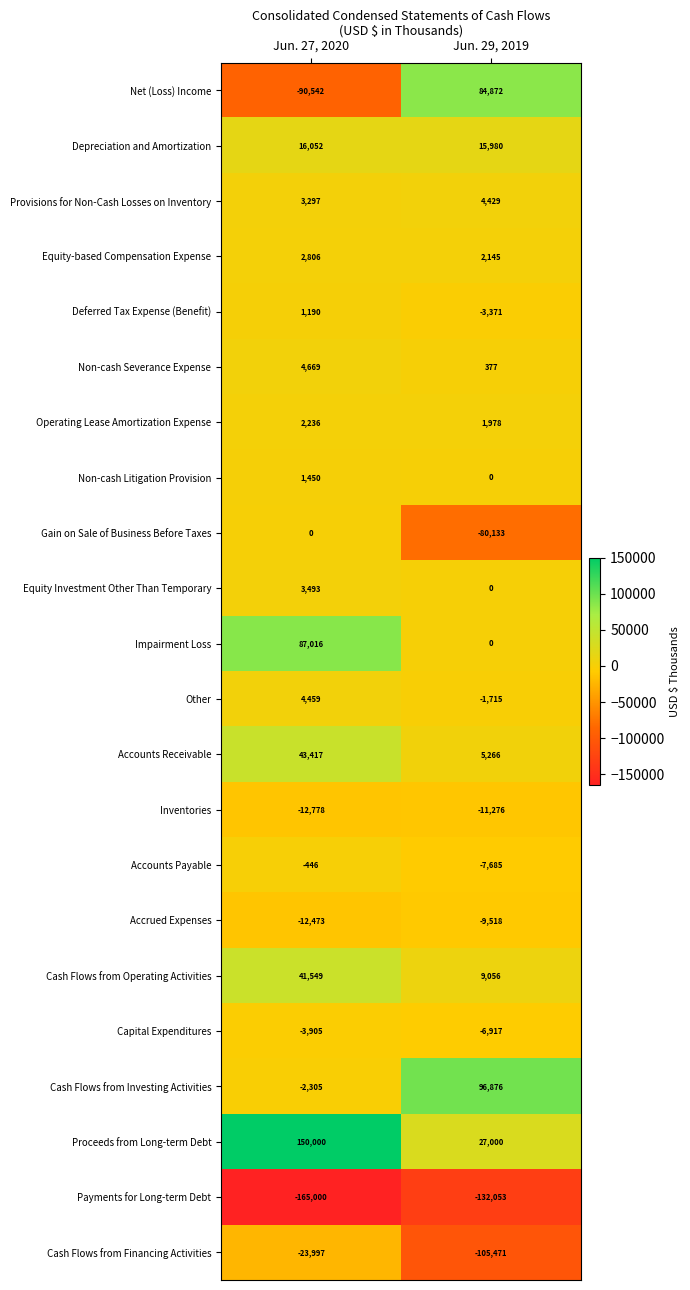

What is the greatest value displayed?

150000